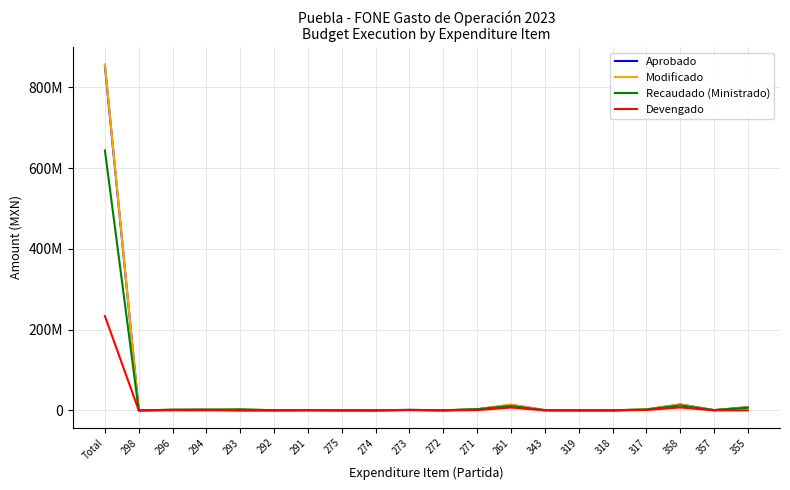

At which category does Modificado reach its first local peak?

293